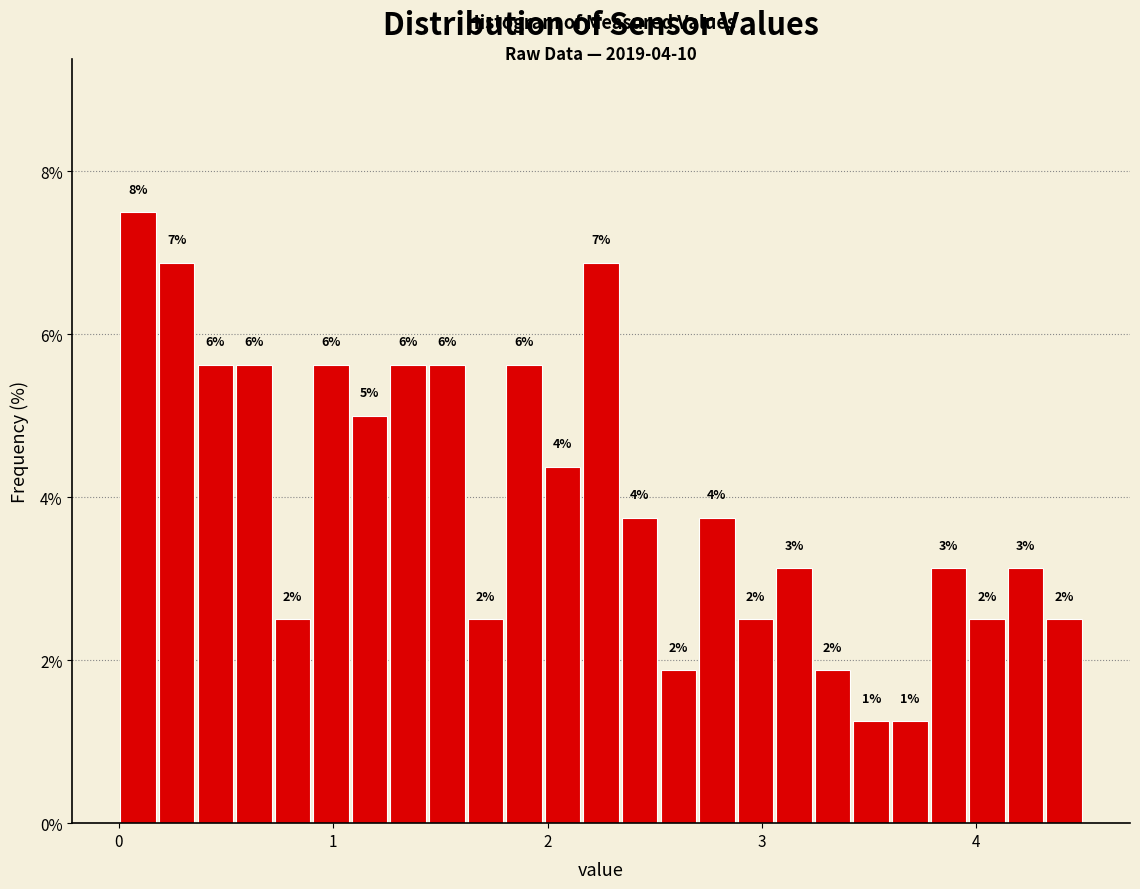

Around what value on the x-axis is the tallest bar? Give the approximate position of its centre, as read against the axis.

0.1